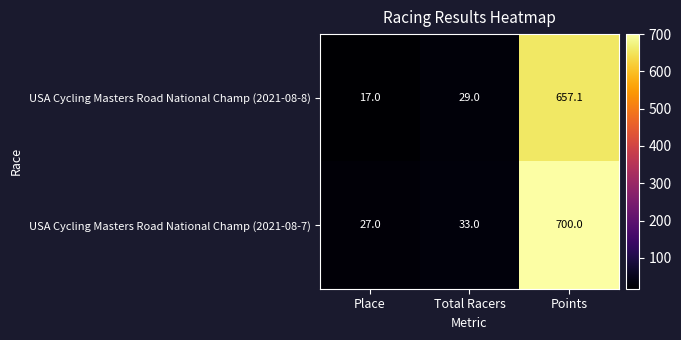

What is the difference between the second highest and minimum values in the USA Cycling Masters Road National Champ (2021-08-7) series?

6.0